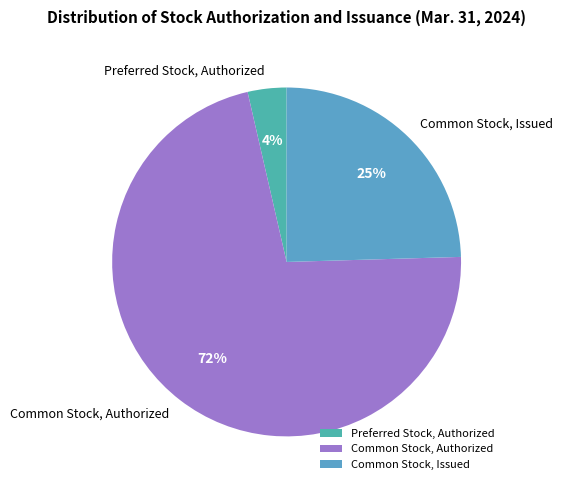

How many segments does this pie chart have?

3